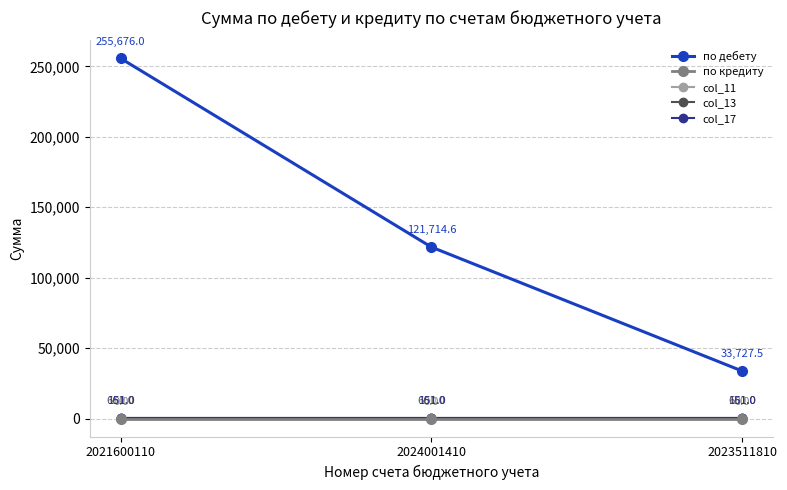

What is the maximum value shown in the chart?

255676.0